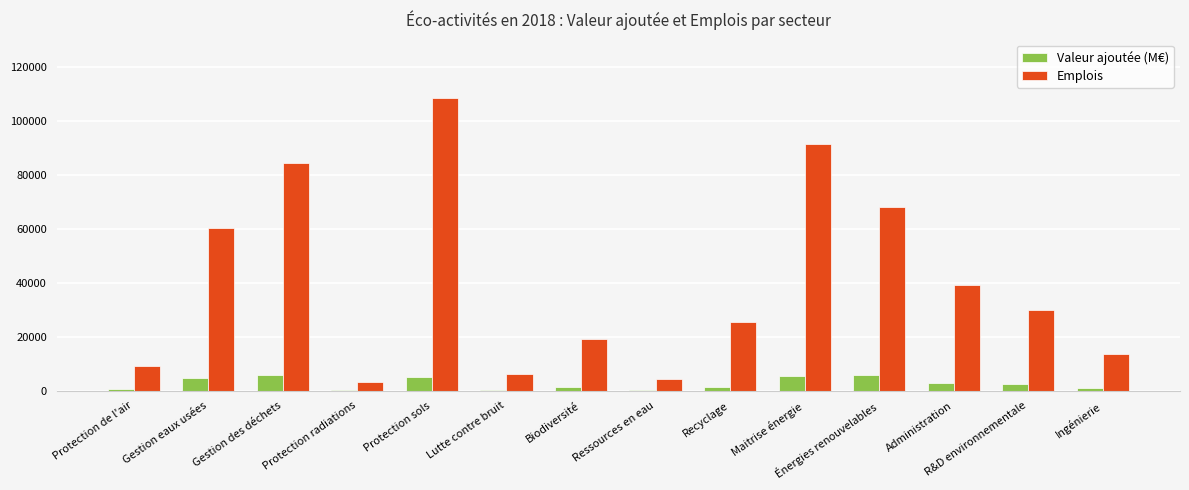

Which category has the highest value in the Emplois series?

Protection sols